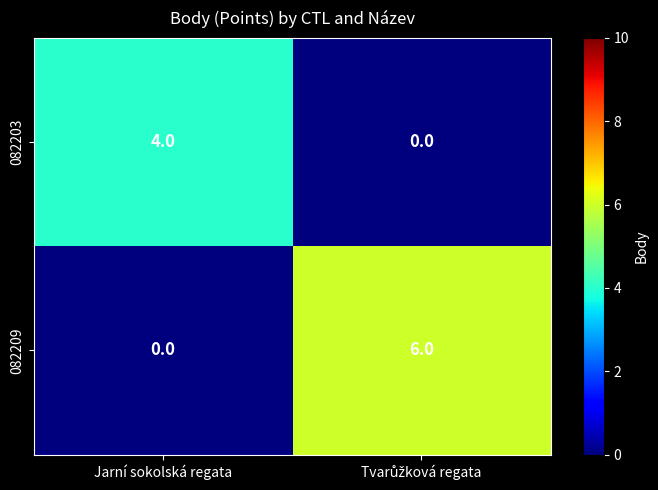

Which series has the largest total across all categories?

082209